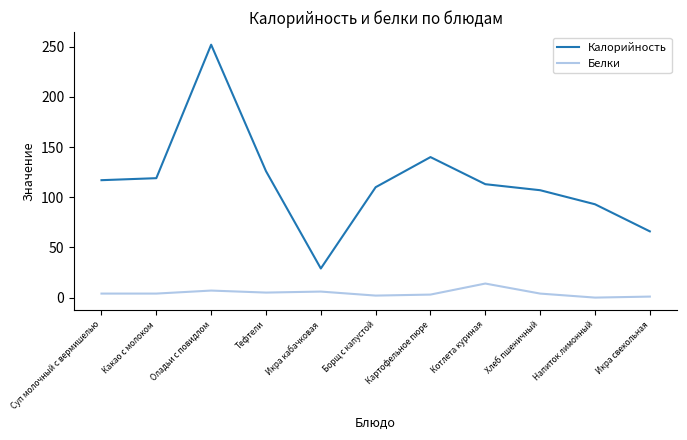

What is the spread (max minus min) of values at Икра кабачковая?

23